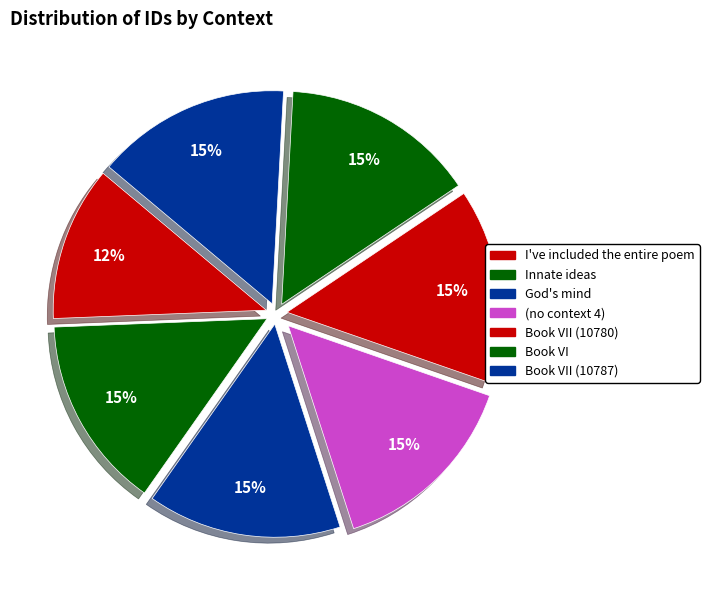

Between God's mind and Book VI, which is larger?

Book VI